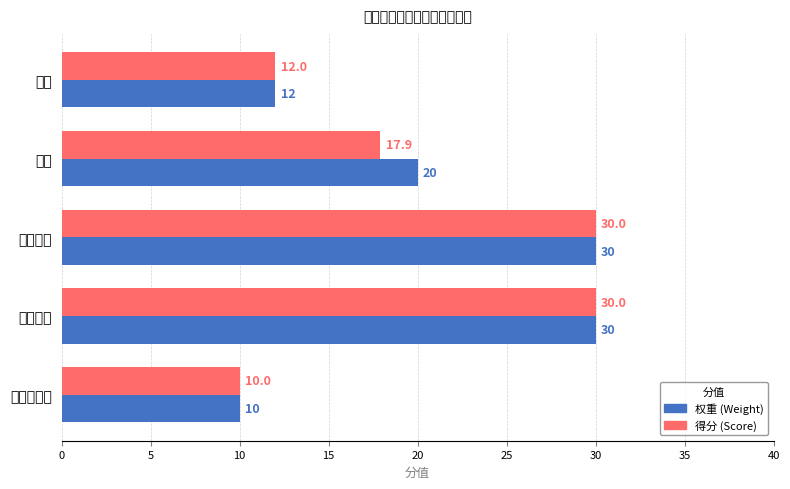

How many bars are there in total?

10